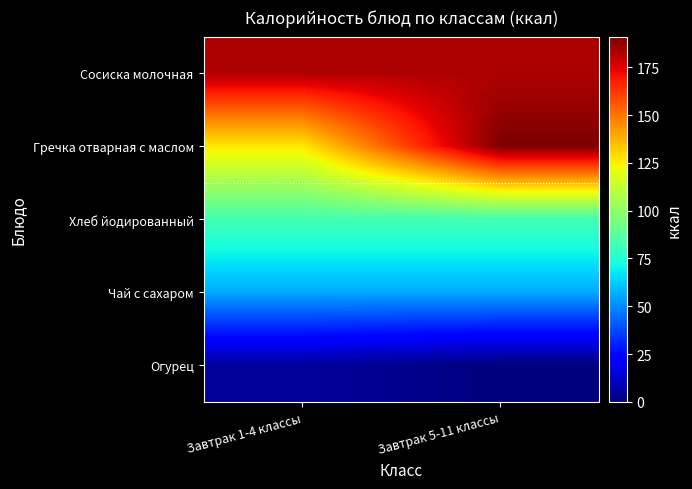

Reading left to right, list all the values displayed in this chart.

Сосиска молочная: Завтрак 1-4 классы=183	Завтрак 5-11 классы=183
Гречка отварная с маслом: Завтрак 1-4 классы=127	Завтрак 5-11 классы=191
Хлеб йодированный: Завтрак 1-4 классы=83	Завтрак 5-11 классы=83
Чай с сахаром: Завтрак 1-4 классы=56	Завтрак 5-11 классы=56
Огурец: Завтрак 1-4 классы=5	Завтрак 5-11 классы=0